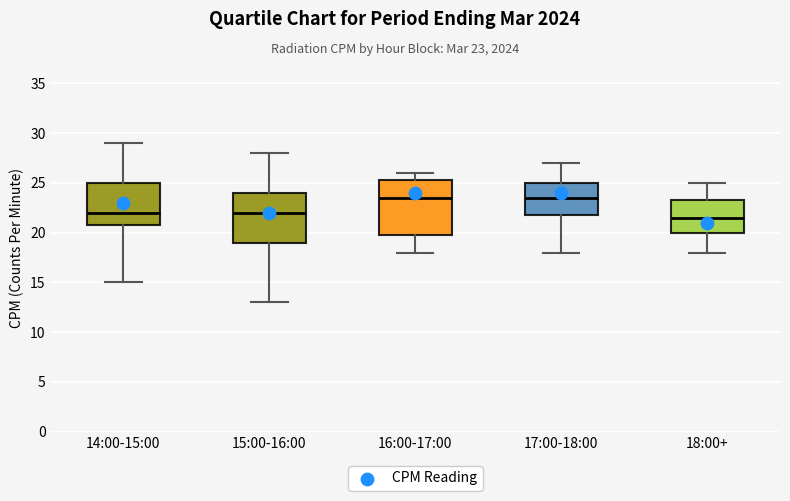

Where does the upper whisker of the box for 16:00-17:00 end on the y-axis? The values are not printed on the chart, so give them approximately, as read against the axis.

26.0